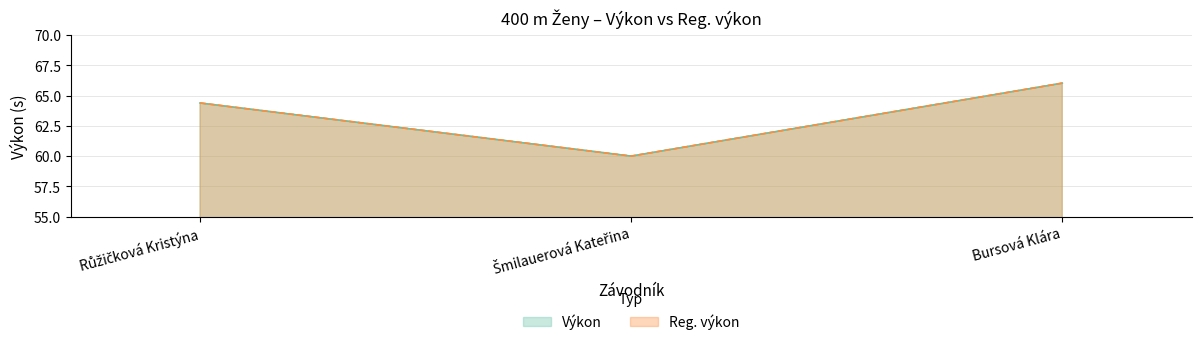

Reading left to right, list all the values displayed in this chart.

Výkon: Růžičková Kristýna=64.4	Šmilauerová Kateřina=60.0	Bursová Klára=66.0
Reg. výkon: Růžičková Kristýna=64.4	Šmilauerová Kateřina=60.0	Bursová Klára=66.0